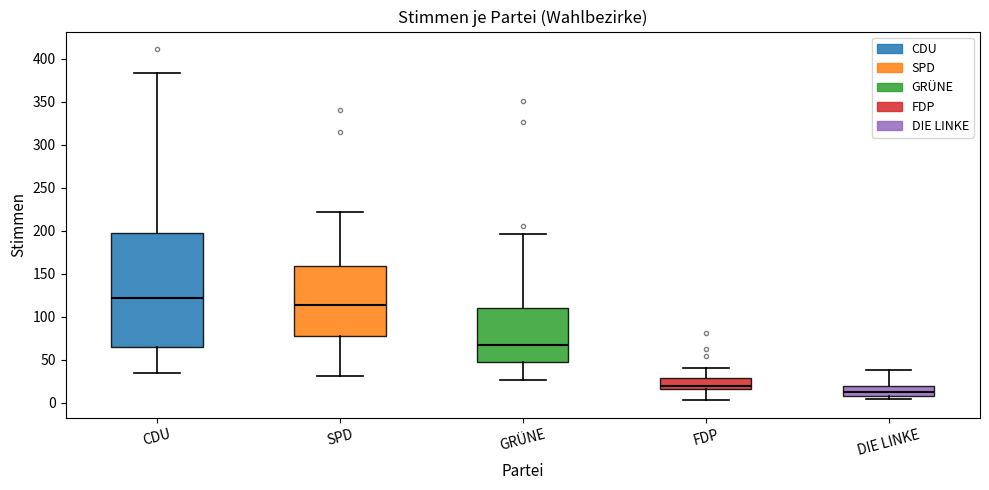

Reading left to right, read every box against the y-axis: the position of its median line, the range the box covers, and the ends of its whiskers. The values are not printed on the chart, so give them approximately, as read against the axis.

CDU: median 120, box 65 to 195, whiskers 35 to 385
SPD: median 115, box 80 to 160, whiskers 30 to 220
GRÜNE: median 65, box 45 to 110, whiskers 25 to 195
FDP: median 20, box 15 to 30, whiskers 5 to 40
DIE LINKE: median 15, box 10 to 20, whiskers 5 to 40